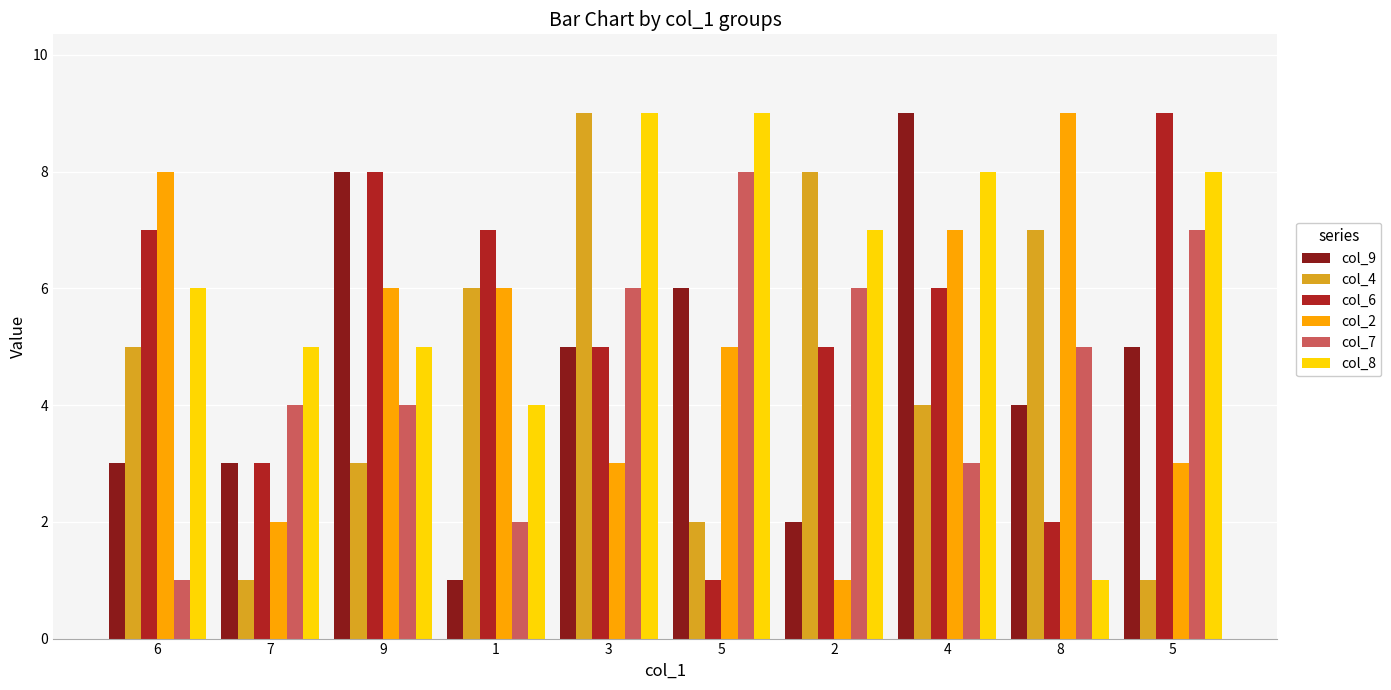

The col_8 series shows 8 at 4. True or false?

True